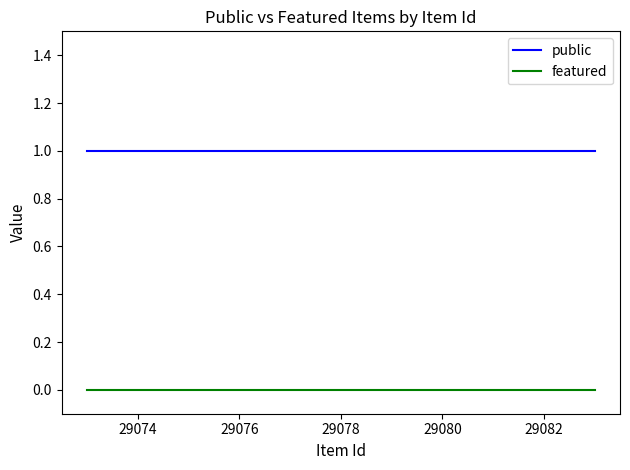

List the series in order of their peak value, highest first.

public, featured